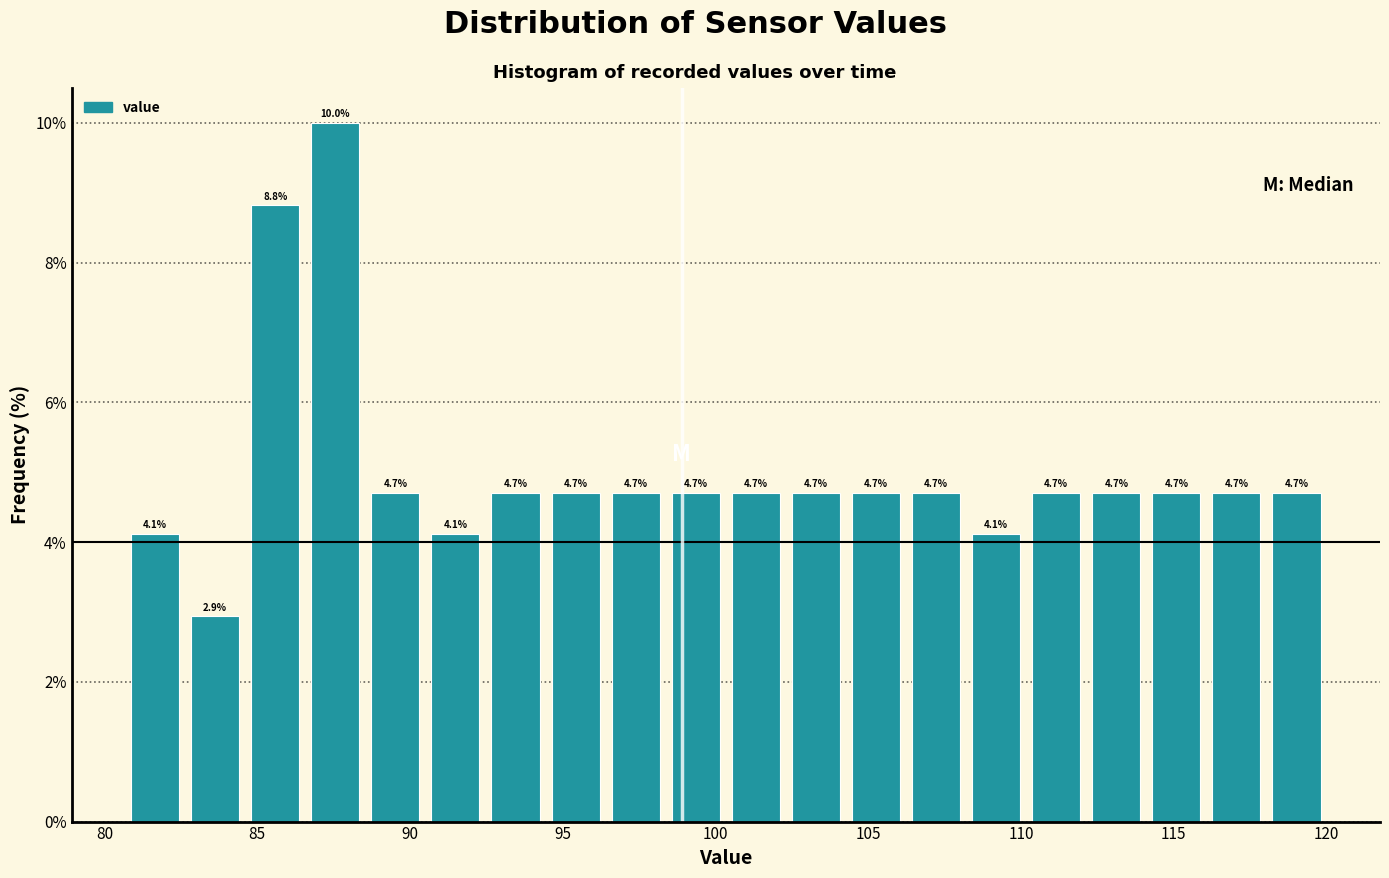

Around what value on the x-axis is the tallest bar? Give the approximate position of its centre, as read against the axis.

87.5